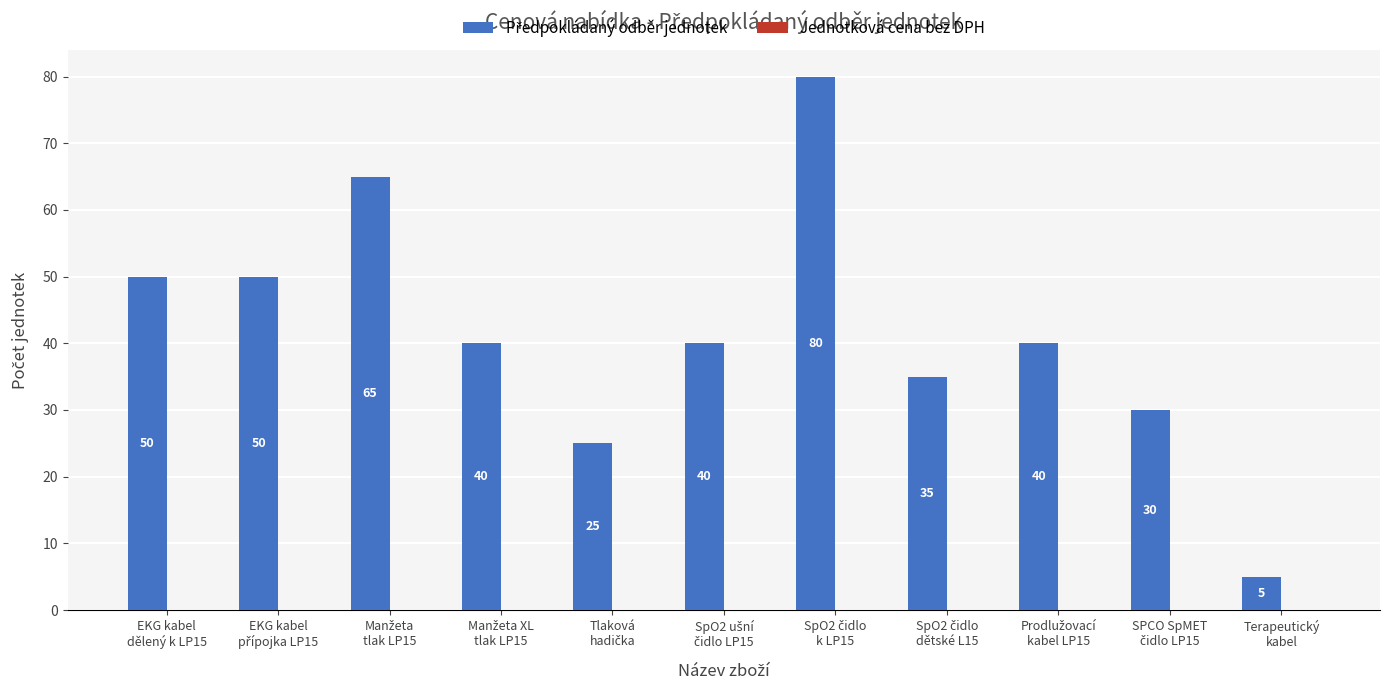

What is the greatest value displayed?

80